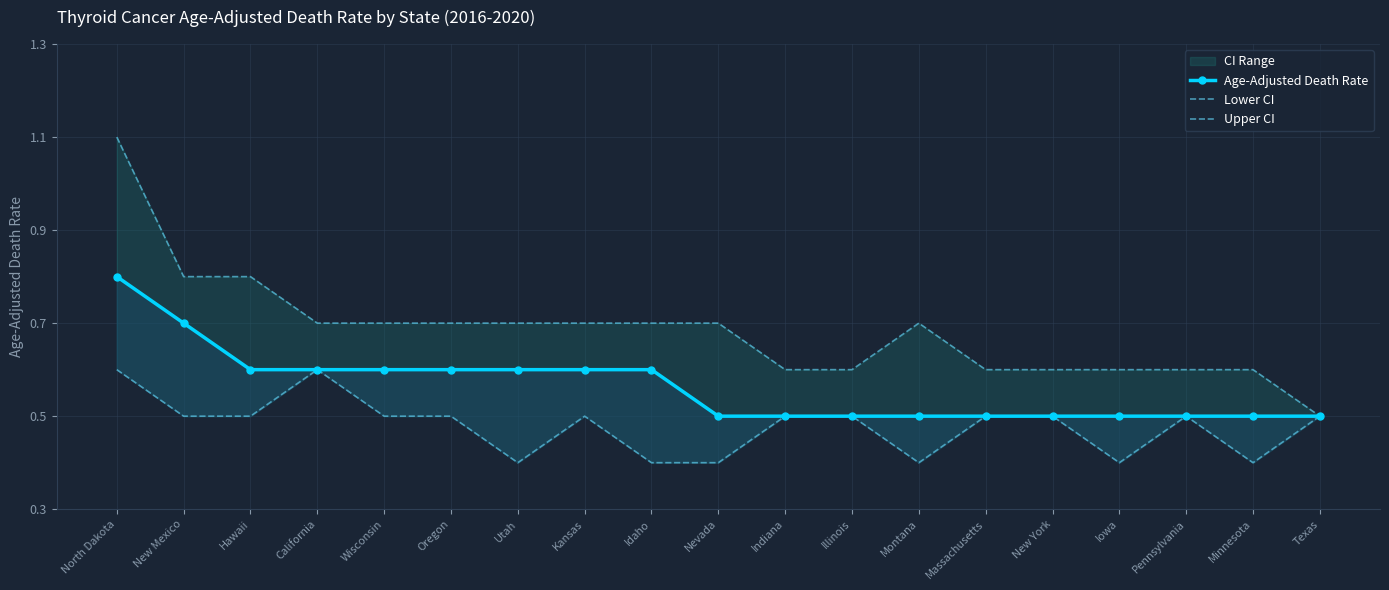

Reading right to left, extract all data points from this chart.

Age-Adjusted Death Rate: 0.5	0.5	0.5	0.5	0.5	0.5	0.5	0.5	0.5	0.5	0.6	0.6	0.6	0.6	0.6	0.6	0.6	0.7	0.8
Lower CI: 0.5	0.4	0.5	0.4	0.5	0.5	0.4	0.5	0.5	0.4	0.4	0.5	0.4	0.5	0.5	0.6	0.5	0.5	0.6
Upper CI: 0.5	0.6	0.6	0.6	0.6	0.6	0.7	0.6	0.6	0.7	0.7	0.7	0.7	0.7	0.7	0.7	0.8	0.8	1.1